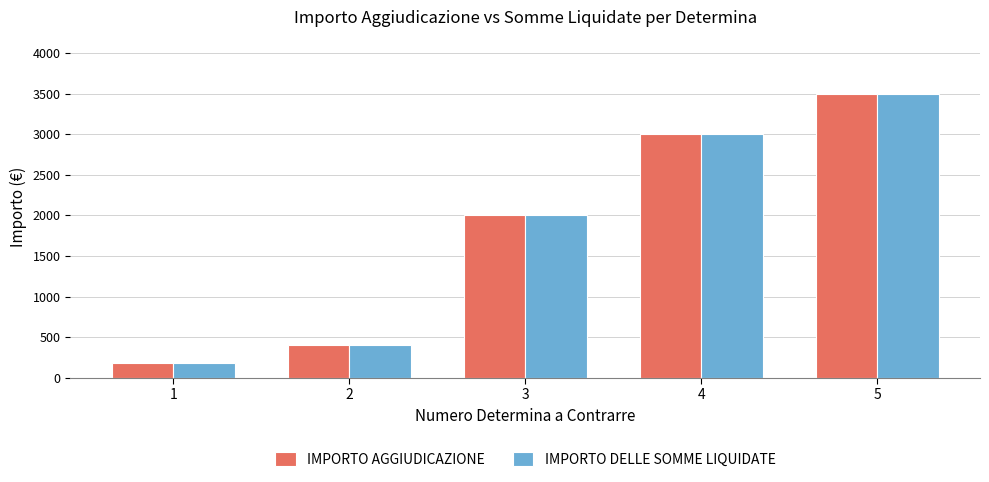

What is the difference between the maximum and minimum values in the IMPORTO DELLE SOMME LIQUIDATE series?

3318.0